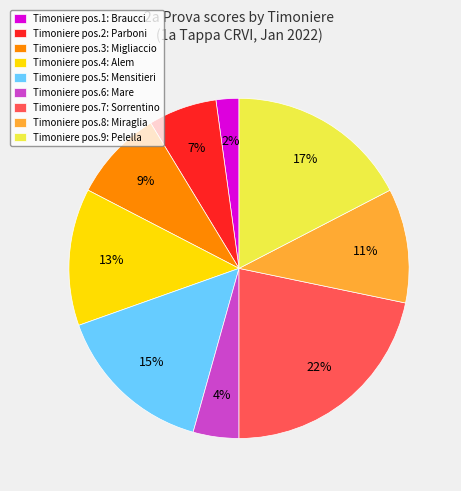

Is there a majority slice in this chart?

No